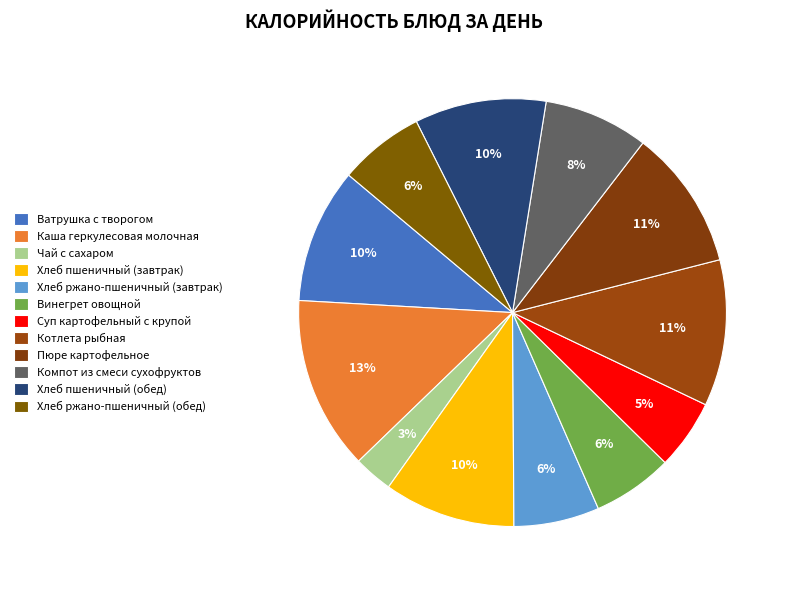

Count the number of slices in the pie.

12